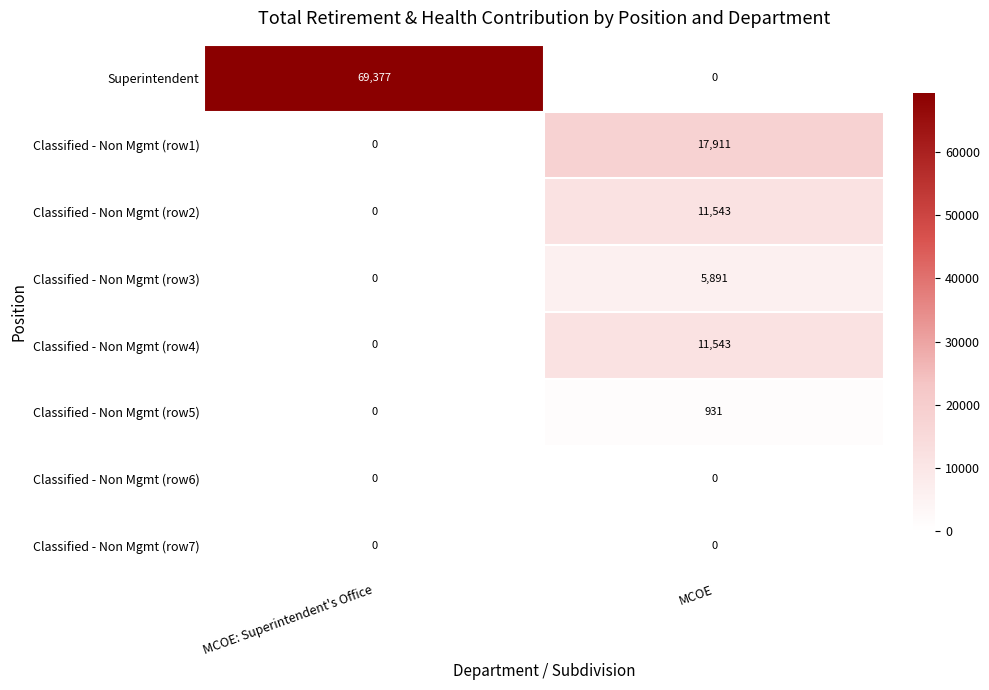

At which category does the chart reach its peak across all series?

MCOE: Superintendent's Office